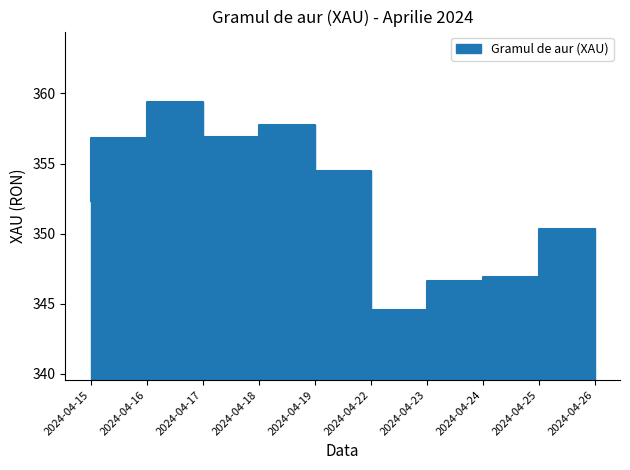

What is the difference between the values at 2024-04-15 and 2024-04-23?

7.8